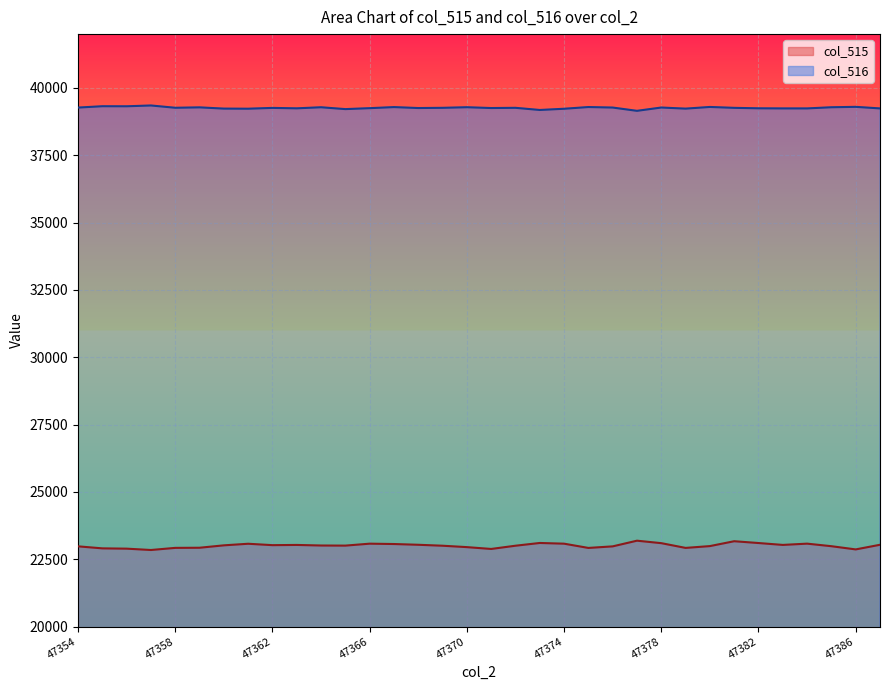

What are all the series names shown in the legend?

col_515, col_516